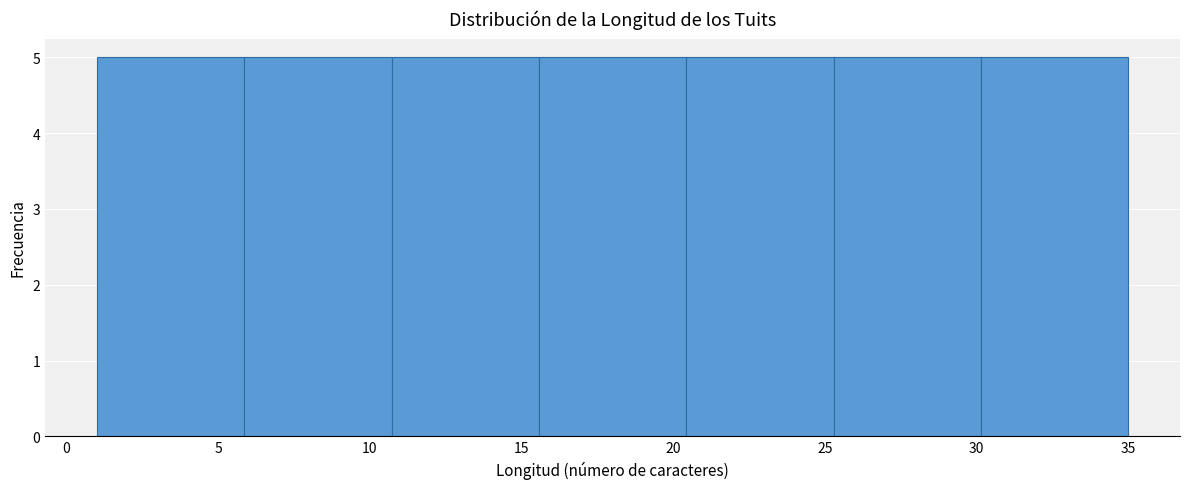

How tall is the bar that spans 25.5 to 30.0 on the x-axis? Neither the bar edges nor the heights are printed on the chart, so give them approximately, as read against the axes.

5